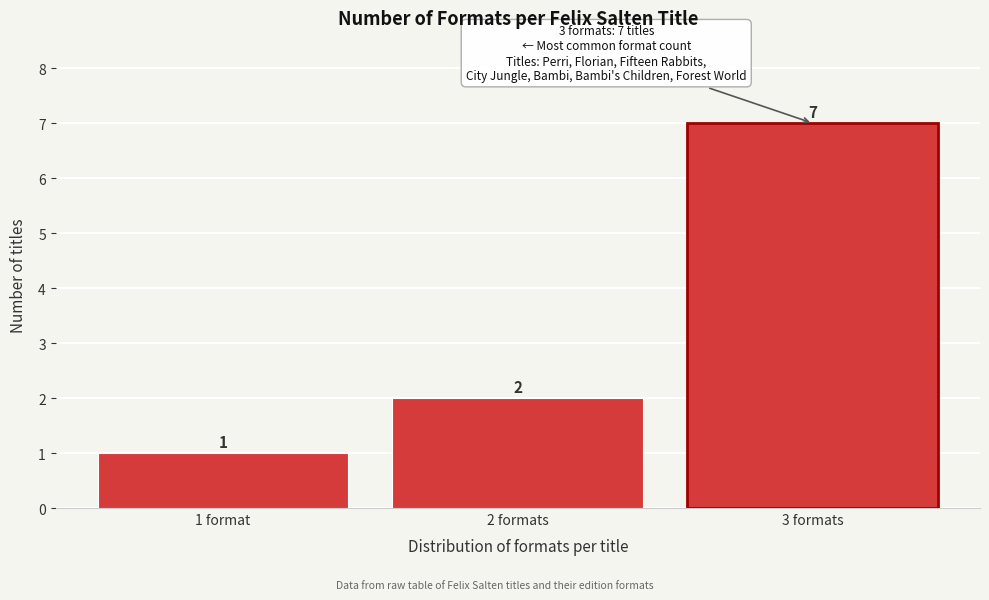

Reading left to right, transcribe all the data shown in this chart.

1	2	7